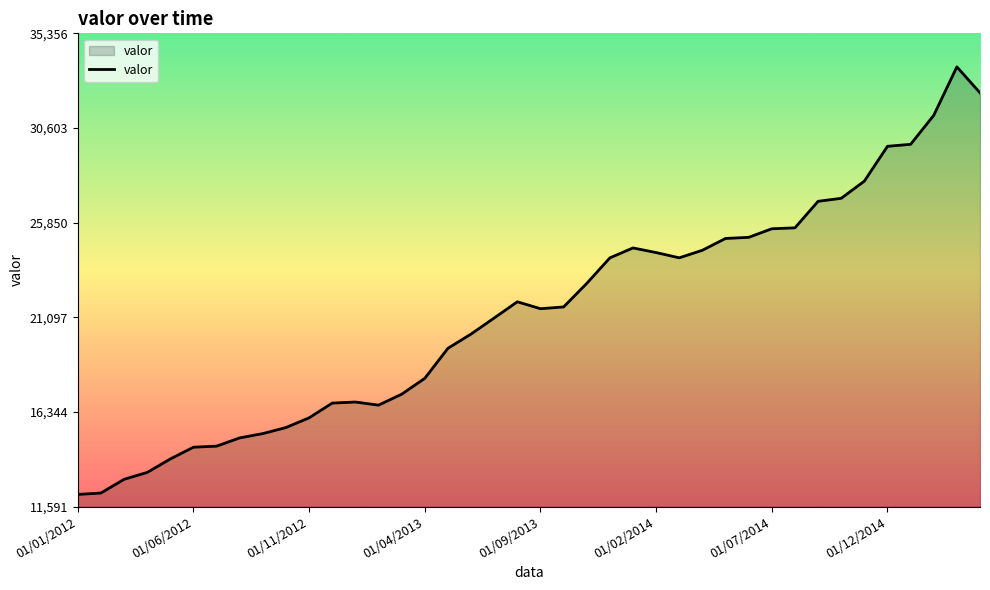

What is the greatest value displayed?

33673